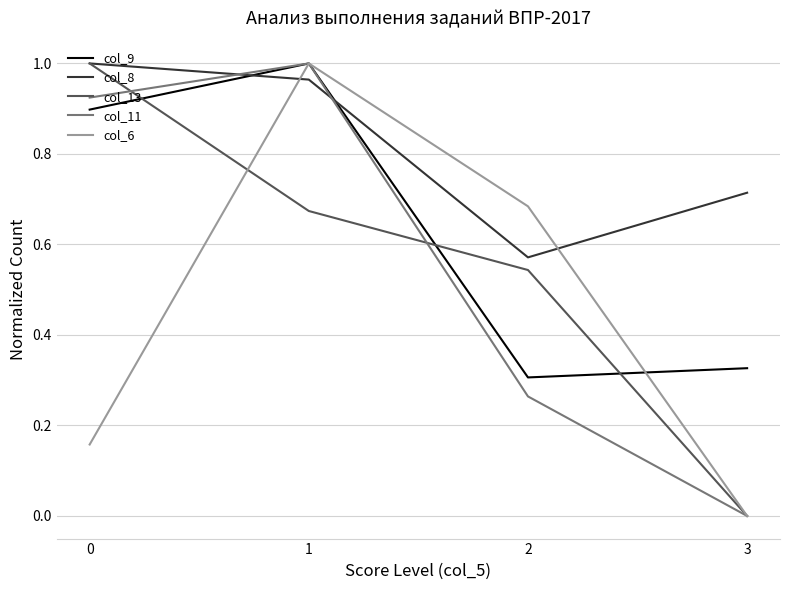

Is the value of col_13 at 2 greater than the value of col_8 at 1?

No